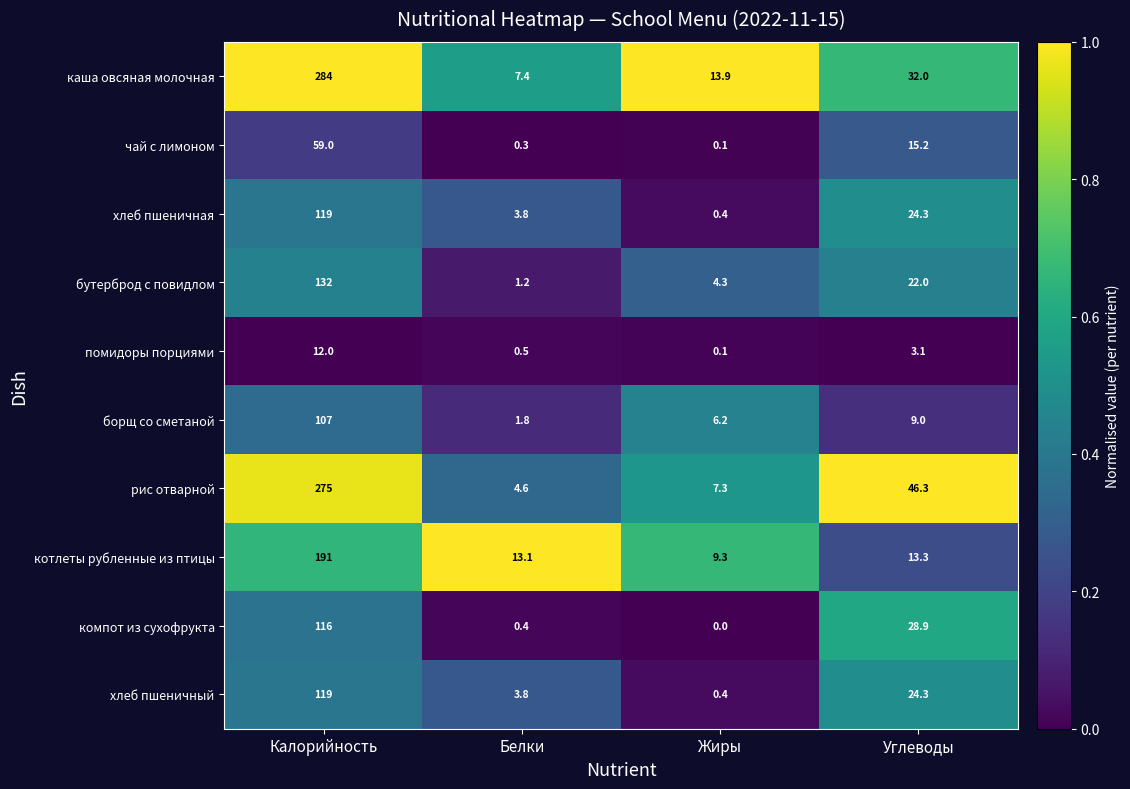

What is the sum of the хлеб пшеничный values at Жиры and Калорийность?

119.4